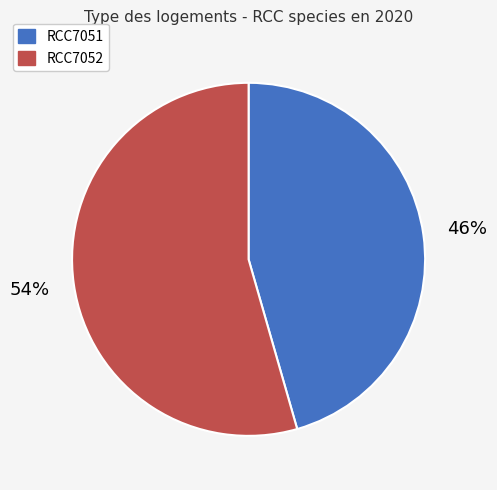

Do RCC7052 and RCC7051 together represent more than half of the pie?

Yes